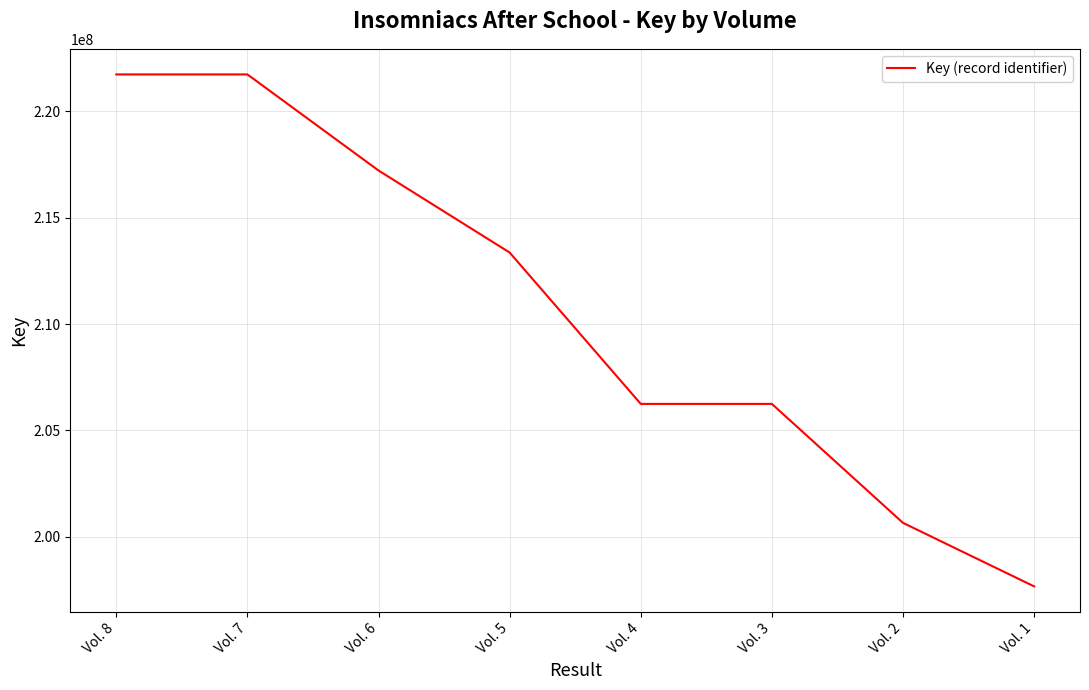

What is the ratio of the value at Vol. 2 to the value at Vol. 3?

1.0